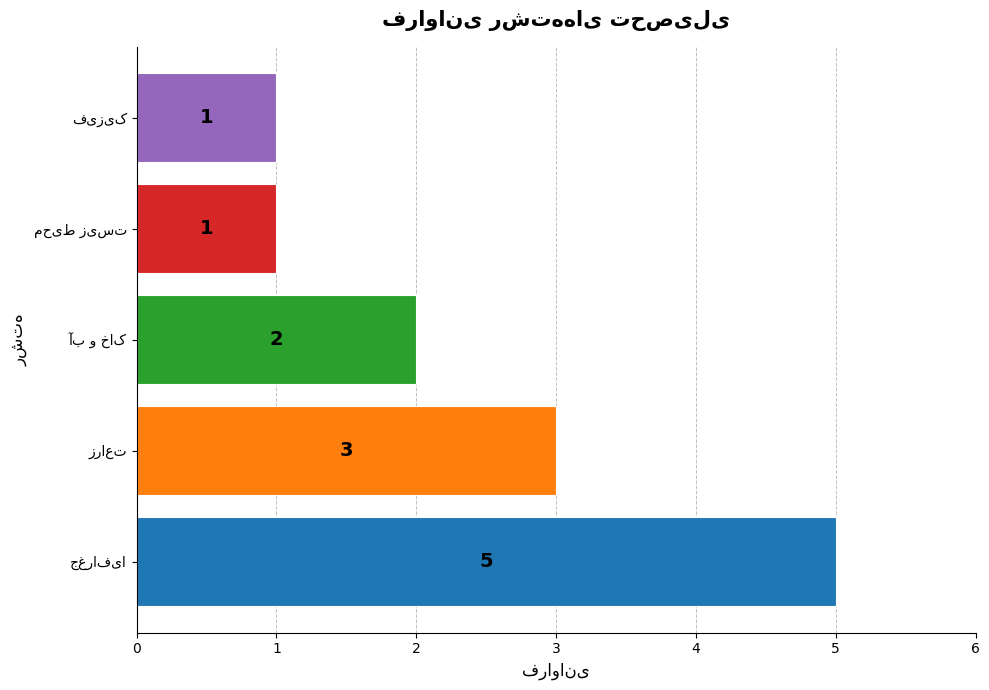

Reading bottom to top, what are all the values shown in this chart?

5	3	2	1	1